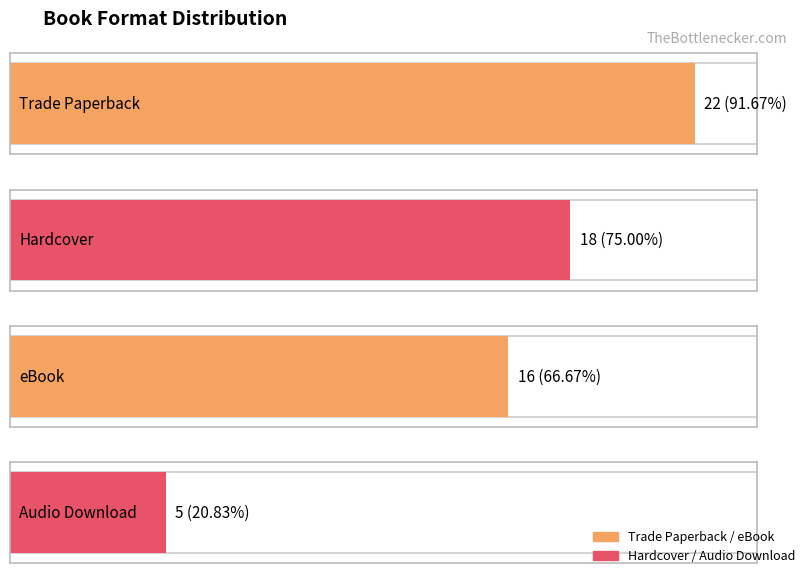

At which label does the data first exceed 18?

Trade Paperback